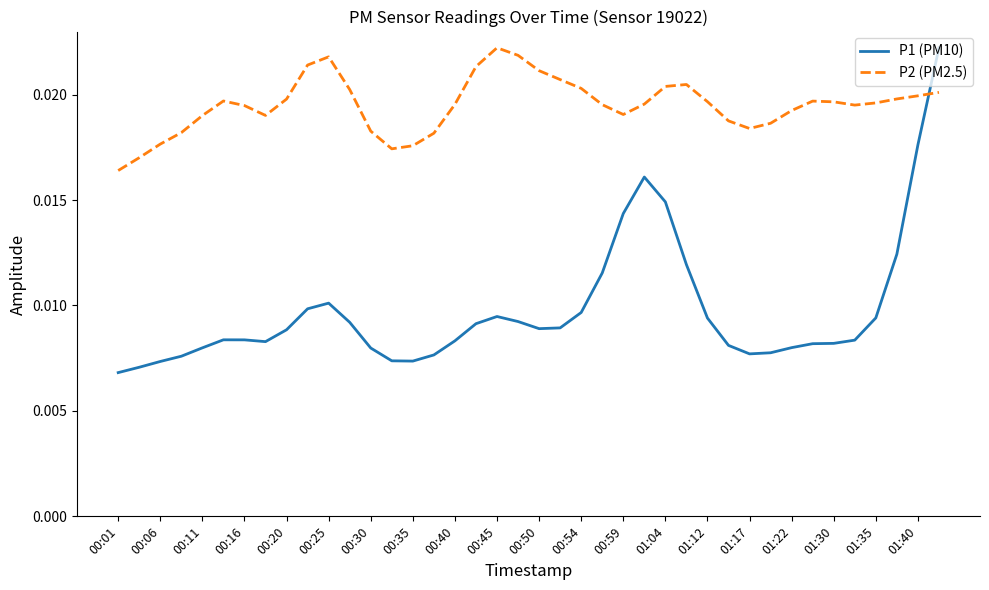

Rank the series by their average value, from highest to lowest.

P2 (PM2.5), P1 (PM10)